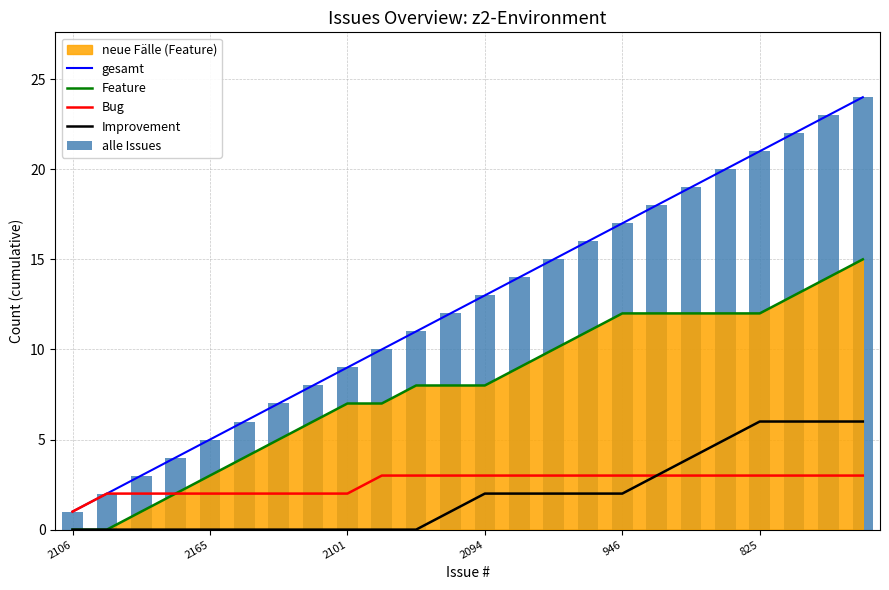

Which category has the lowest value in the alle Issues series?

2106